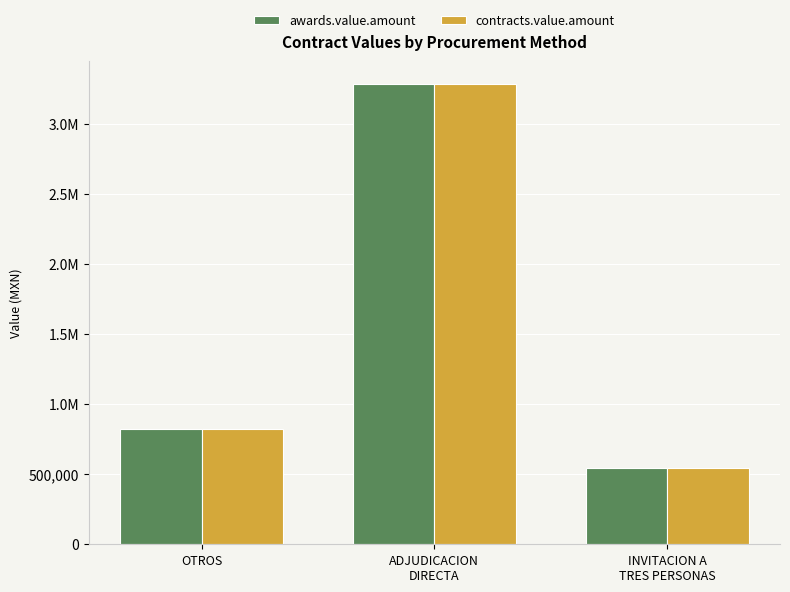

What are all the series names shown in the legend?

awards.value.amount, contracts.value.amount